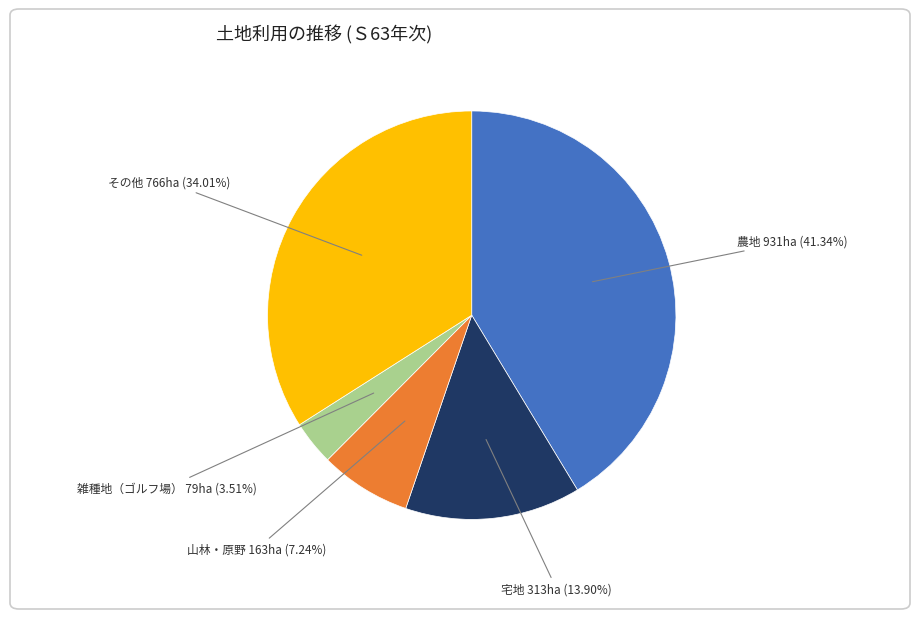

Which has a higher value, 農地 or 山林・原野?

農地